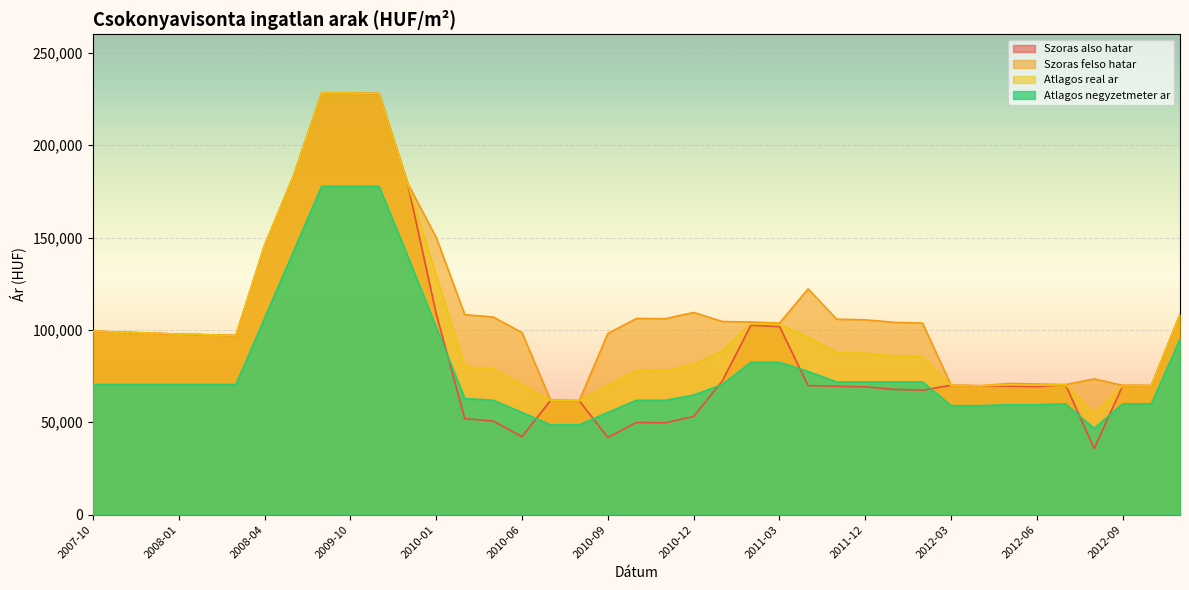

Reading left to right, list all the values displayed in this chart.

Szoras also hatar: 99286	98783	98254	97730	97364	96940	145619	182770	228283	228217	227952	179464	108806	51954	50656	42229	61861	61684	41766	49893	49737	53140	72277	102520	101879	69870	69514	69177	67830	67391	70031	69750	69597	69335	70368	35773	69960	69868	108344
Szoras felso hatar: 99286	98783	98254	97730	97364	96940	145619	182770	228283	228217	227952	179464	150112	108264	106966	98539	61861	61684	98076	106203	106047	109450	104545	104298	103657	122226	105800	105463	104116	103677	70031	69750	71011	70749	70368	73485	69960	69868	108344
Atlagos real ar: 99286	98783	98254	97730	97364	96940	145619	182770	228283	228217	227952	179464	129459	80109	78811	70384	61861	61684	69921	78048	77892	81295	88411	103409	102768	96048	87657	87320	85973	85534	70031	69750	70304	70042	70368	54629	69960	69868	108344
Atlagos negyzetmeter ar: 70454	70454	70454	70454	70454	70454	106228	142003	177777	177777	177777	140083	101461	62838	61909	55273	48636	48636	55273	61909	61909	64742	70409	82447	82447	77511	71829	71829	71829	71829	59000	59000	59500	59500	60000	46666	60000	60000	95000